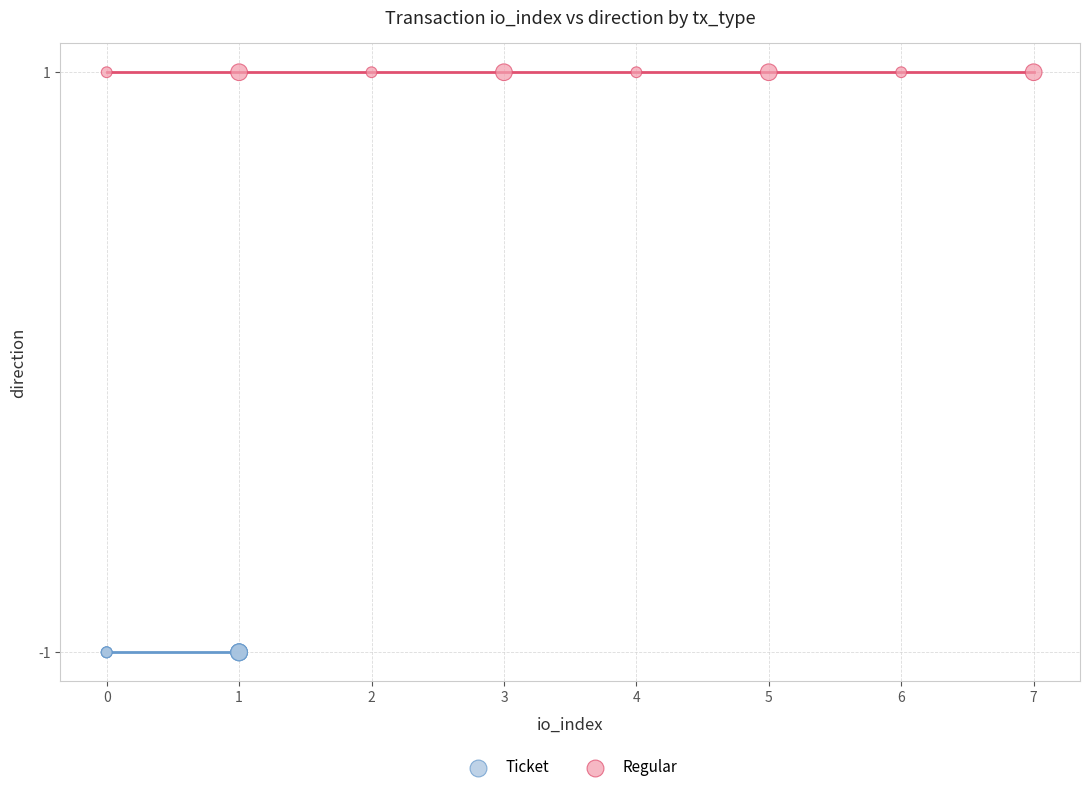

Which series reaches the maximum Y coordinate?

Regular